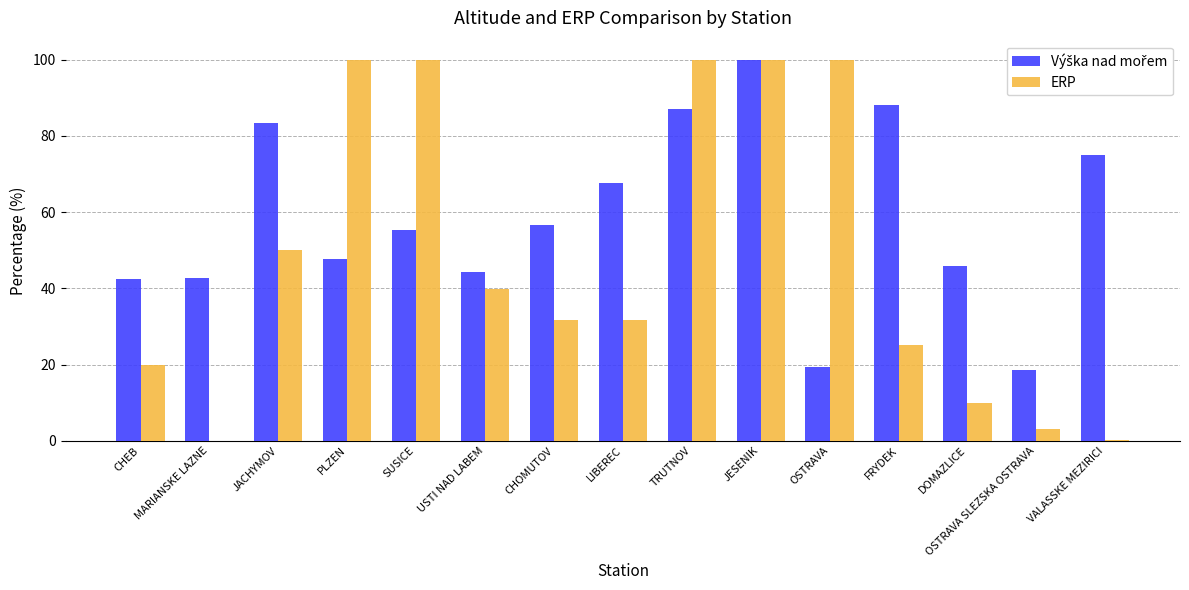

What is the sum of the ERP values at LIBEREC and SUSICE?

131.6